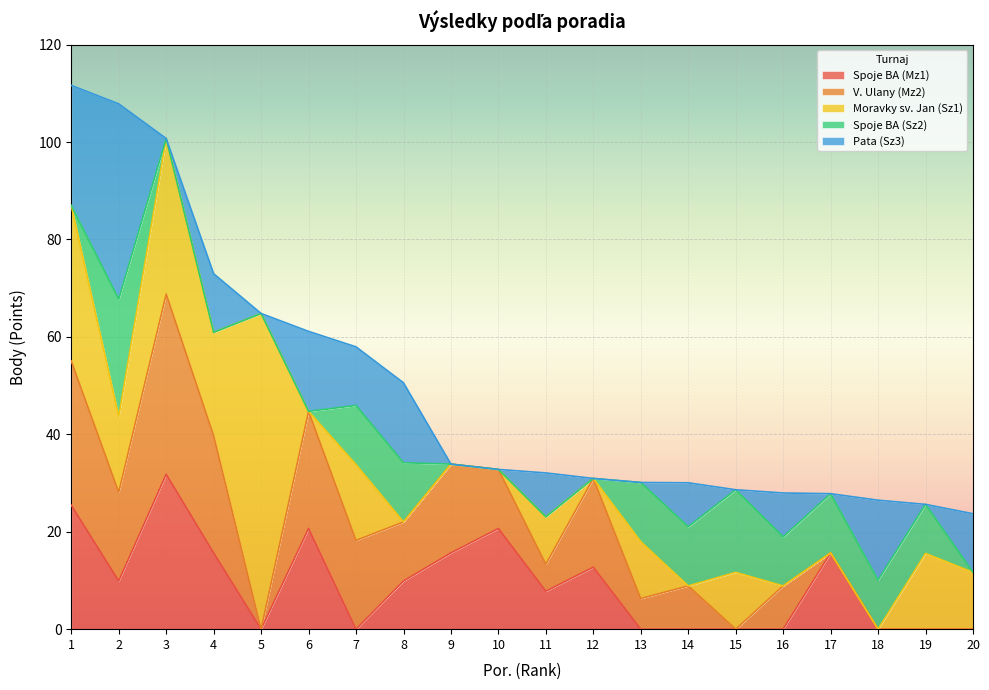

True or false: Spoje BA (Sz2) and Spoje BA (Mz1) intersect in this chart.

True